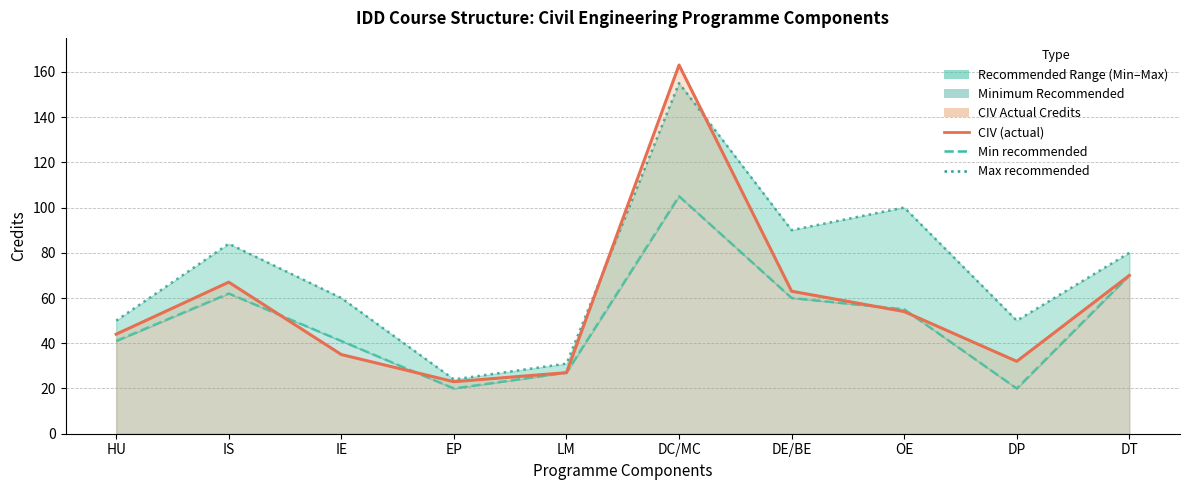

Reading left to right, what are all the values shown in this chart?

CIV (actual): 44	67	35	23	27	163	63	54	32	70
Min recommended: 41	62	41	20	27	105	60	55	20	70
Max recommended: 50	84	60	24	31	155	90	100	50	80